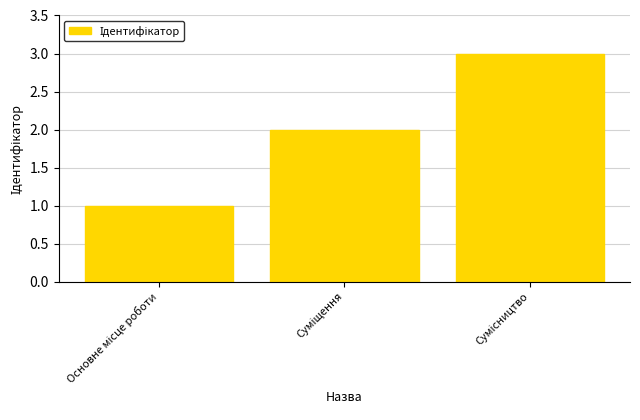

What is the sum of all values?

6